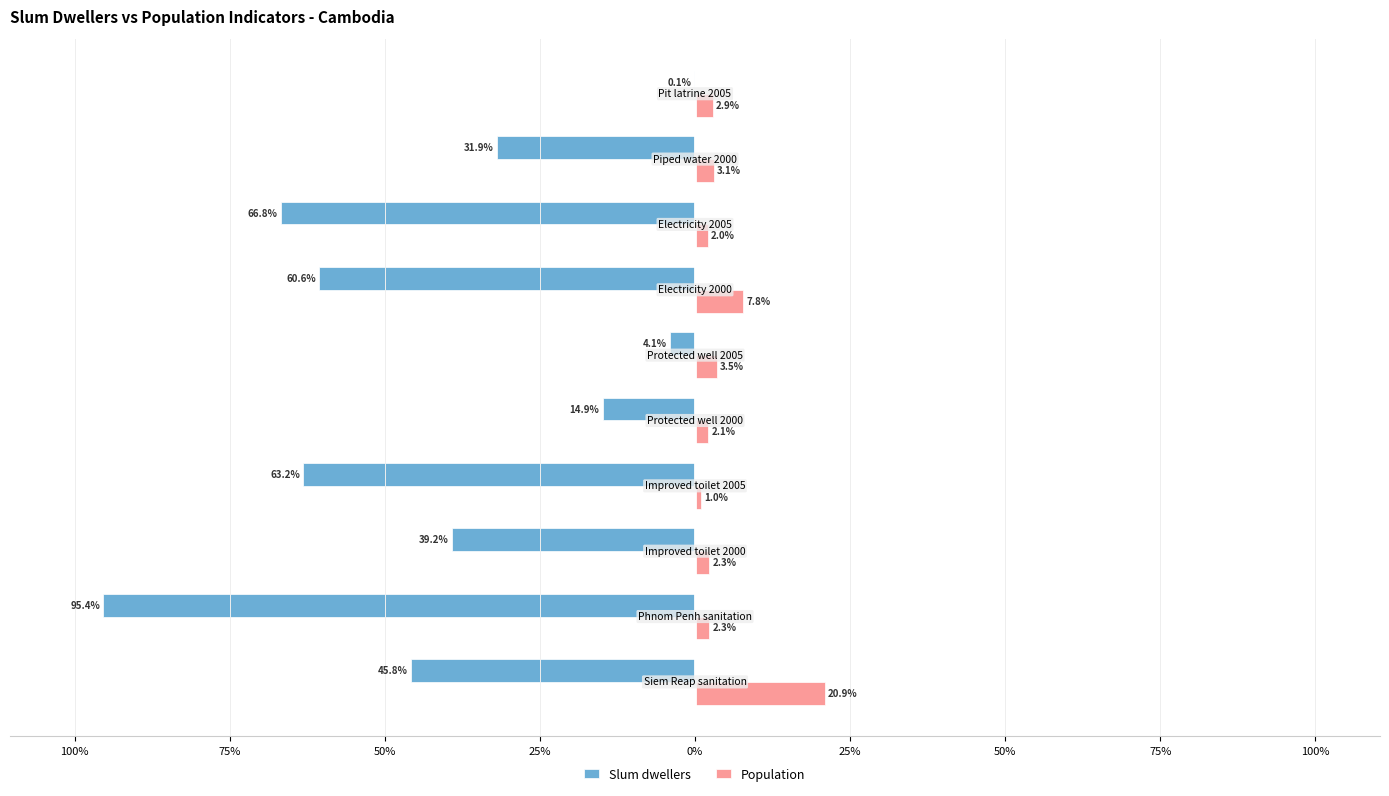

What are all the series names shown in the legend?

Slum dwellers, Population